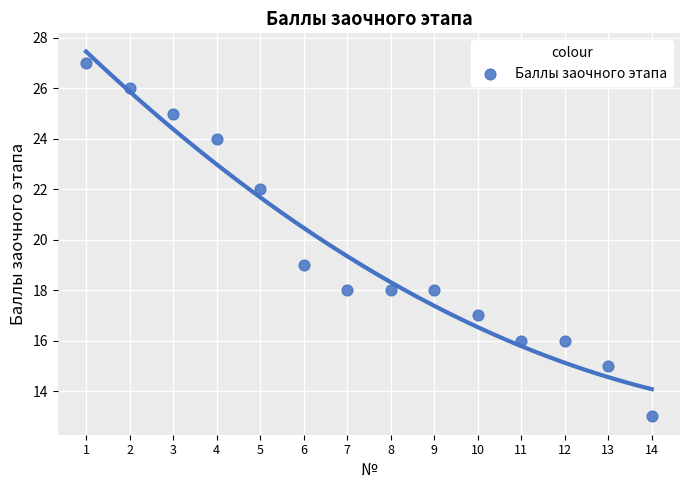

What Y value in the scatter plot is closest to 20?

19